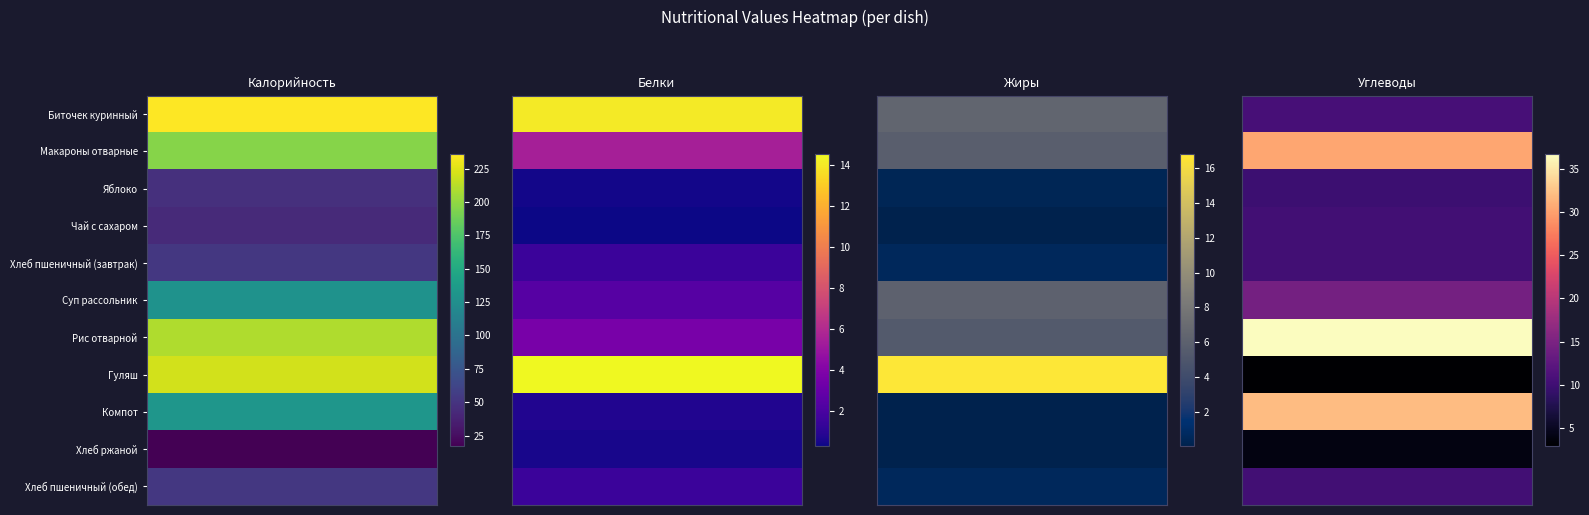

At which label is Гуляш closest to 111?

Яблоко